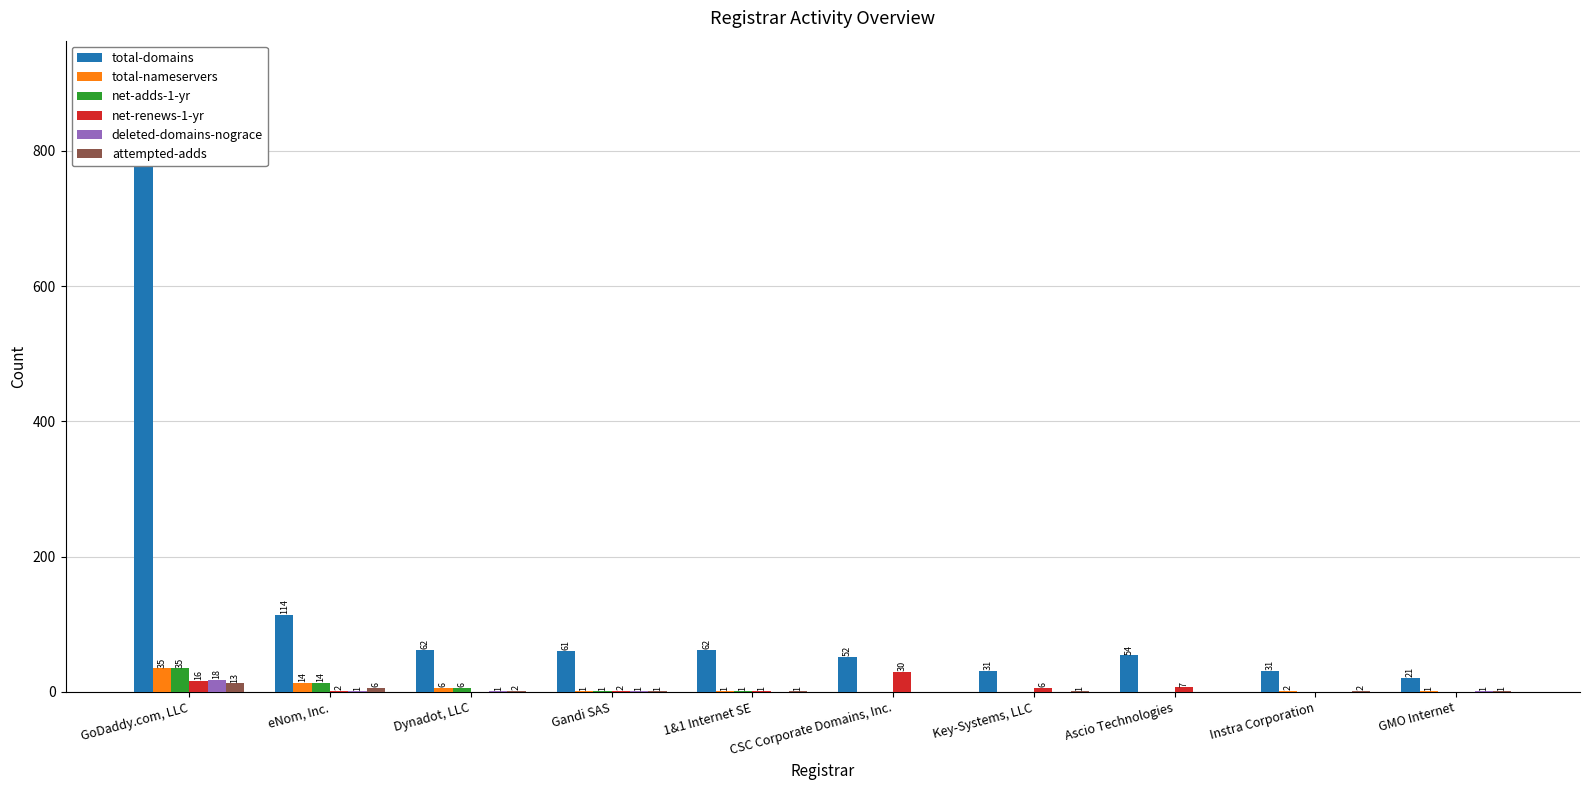

Which has a higher value, CSC Corporate Domains, Inc. or Instra Corporation?

CSC Corporate Domains, Inc.